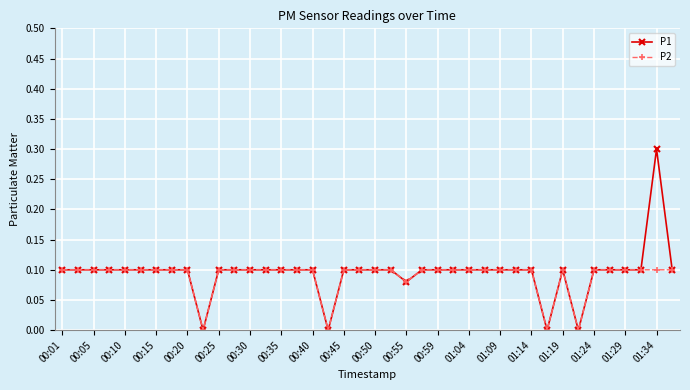

Rank the series by their maximum value, from lowest to highest.

P2, P1